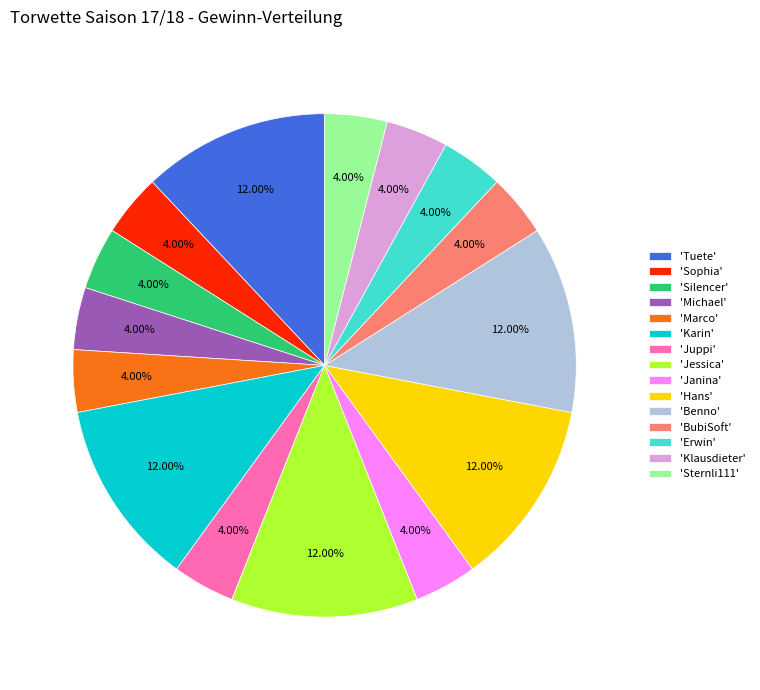

To the nearest percent, what is the difference between the largest and smallest slice percentages?

8%